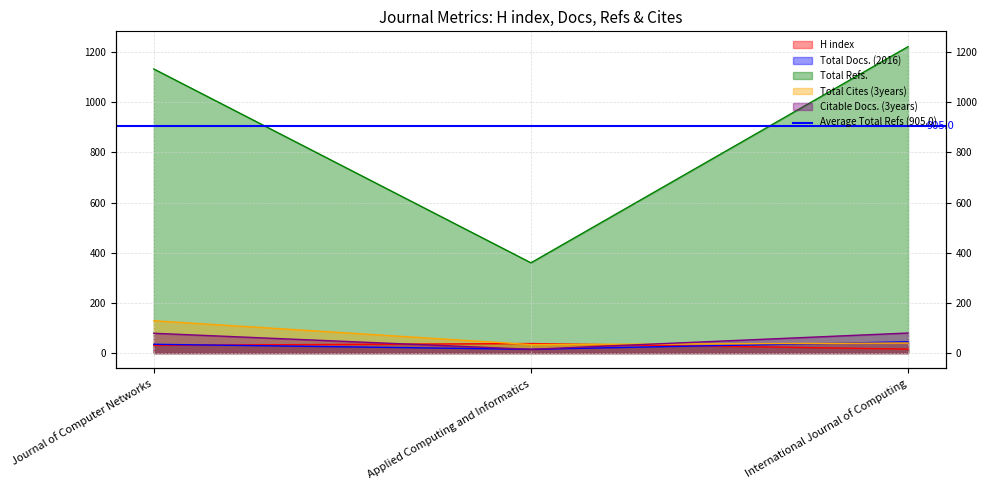

What is the difference between the H index values at Applied Computing and Informatics and Journal of Computer Networks?

7